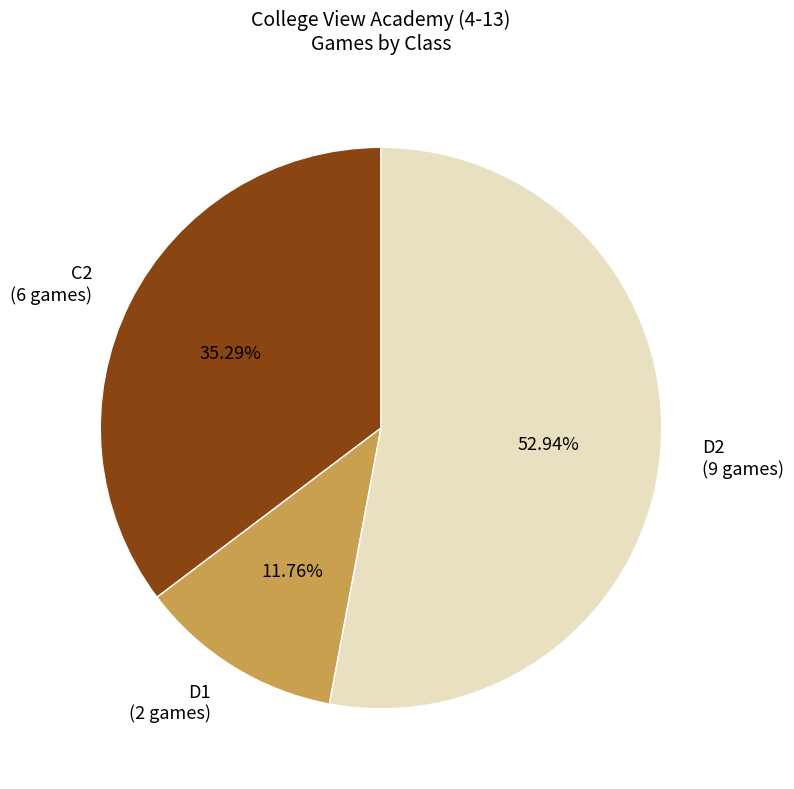

How many segments does this pie chart have?

3